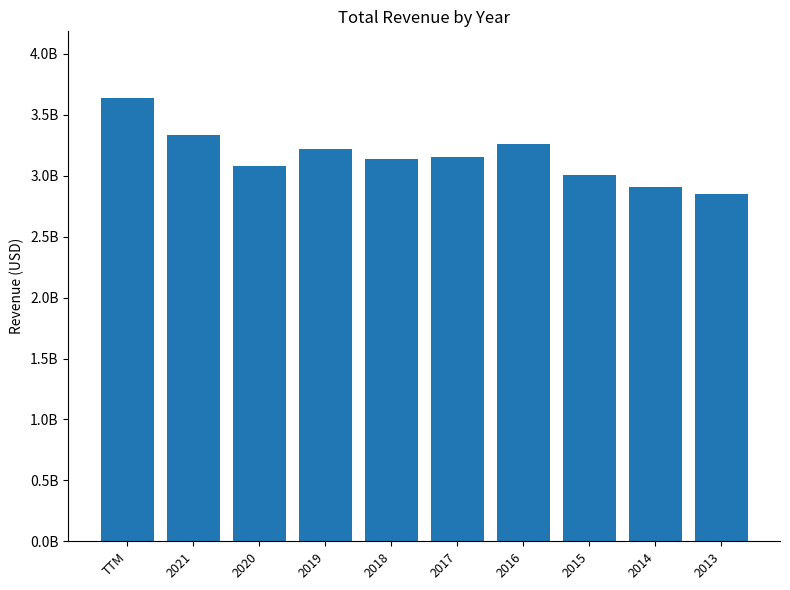

What is the average value?

3157097100